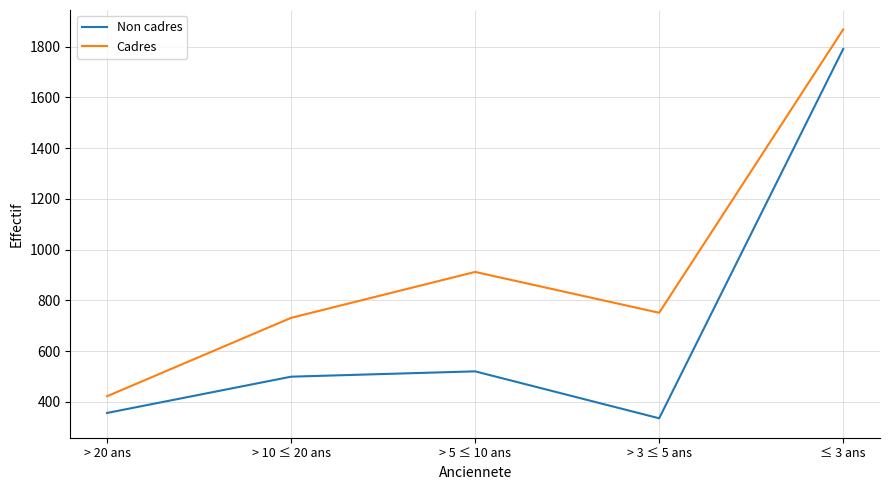

What is the sum of all Non cadres values?

3501